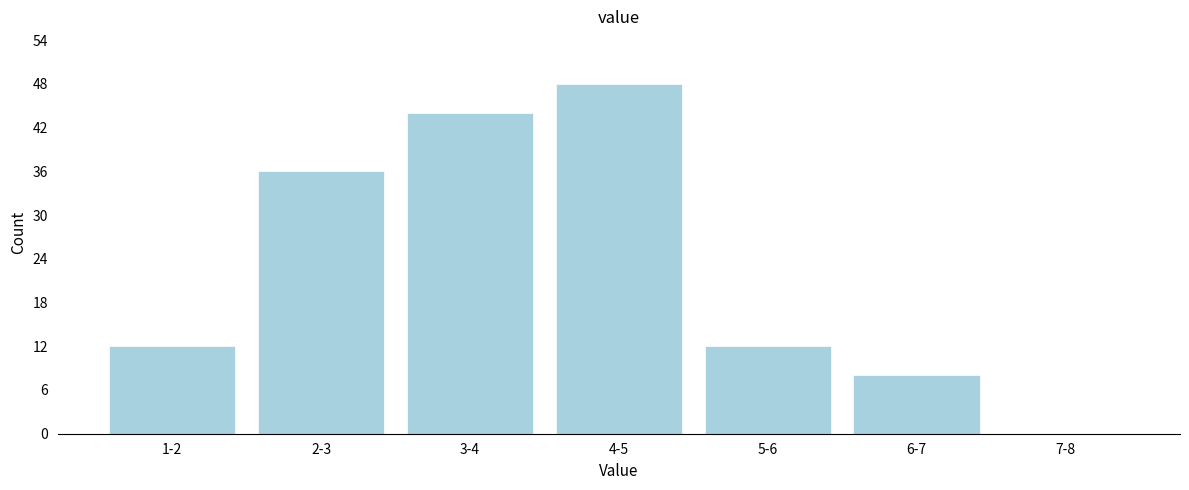

Reading left to right, transcribe all the data shown in this chart.

1-2=12	2-3=36	3-4=44	4-5=48	5-6=12	6-7=8	7-8=0